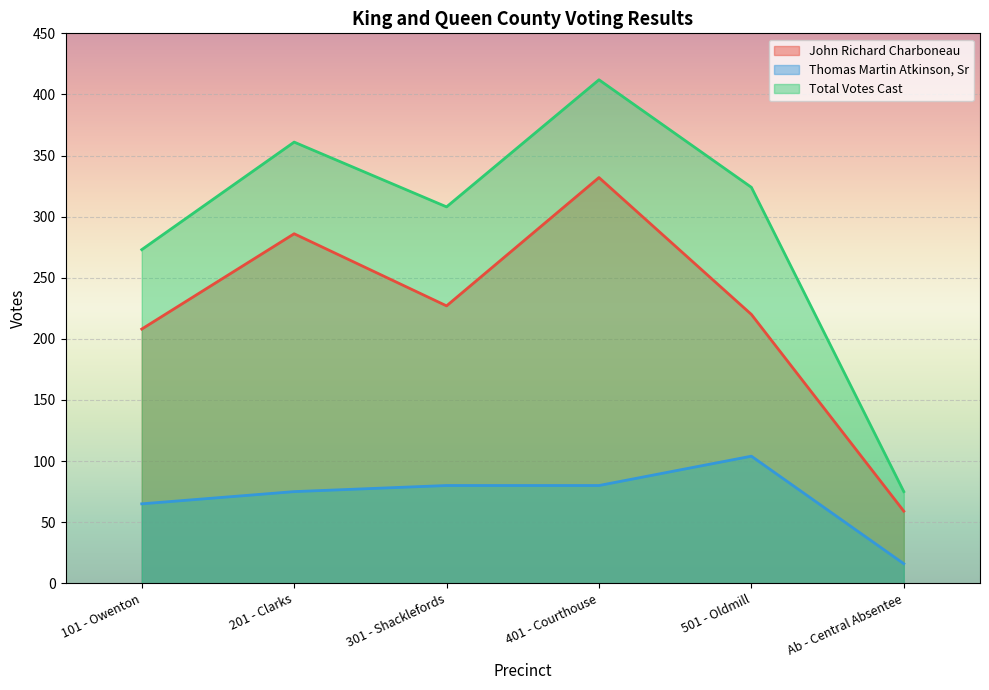

How many categories are shown in the chart?

6